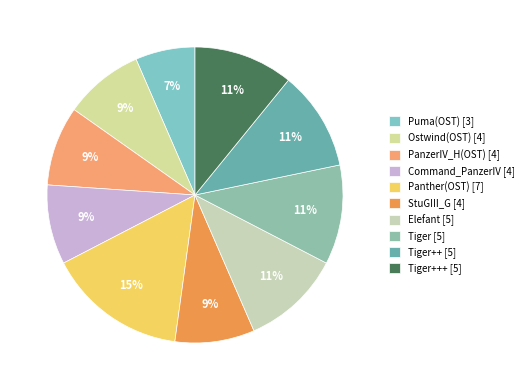

Which category has the smallest portion of the pie?

Puma(OST) [3]